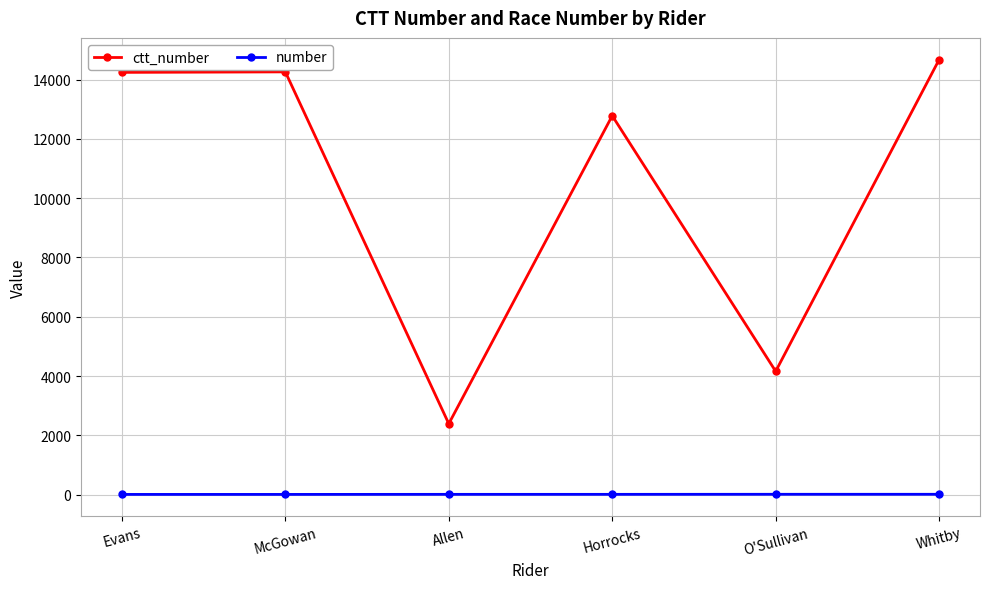

How many lines are shown in the chart?

2